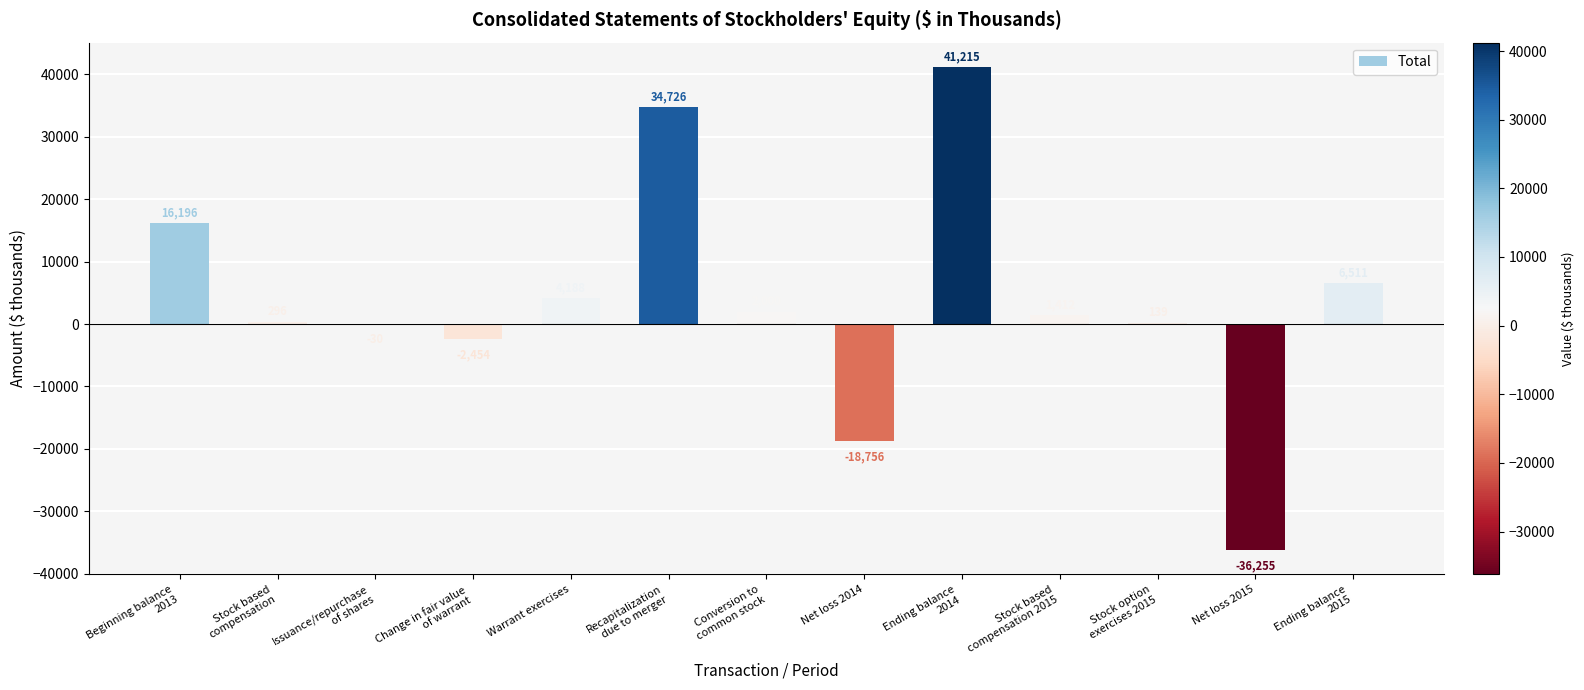

What is the sum of all values?

49188